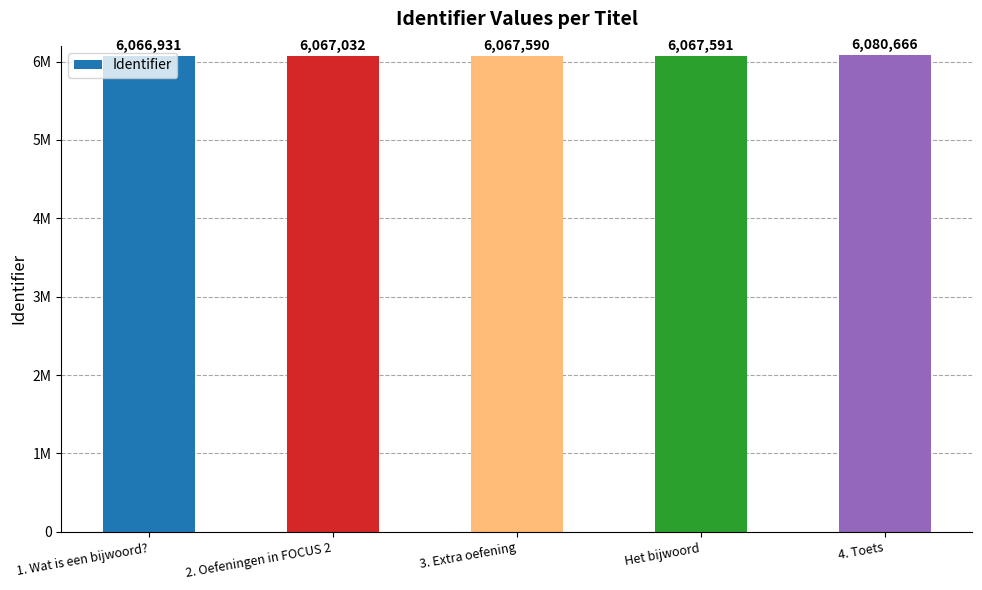

What is the difference between the second highest and minimum values?

660